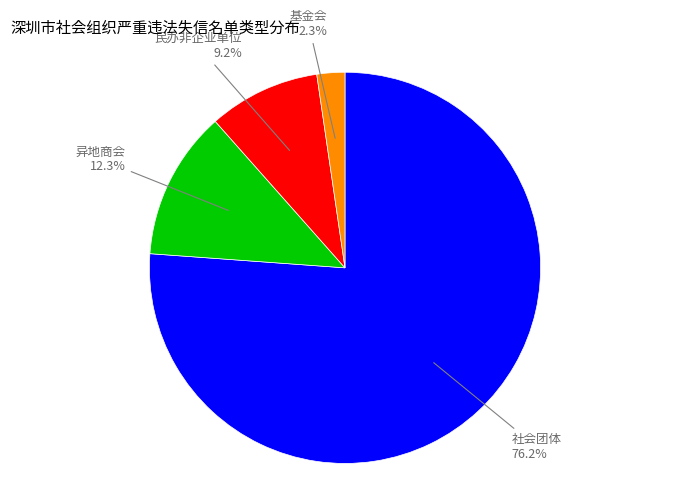

To the nearest percent, what portion does 民办非企业单位 represent?

9%